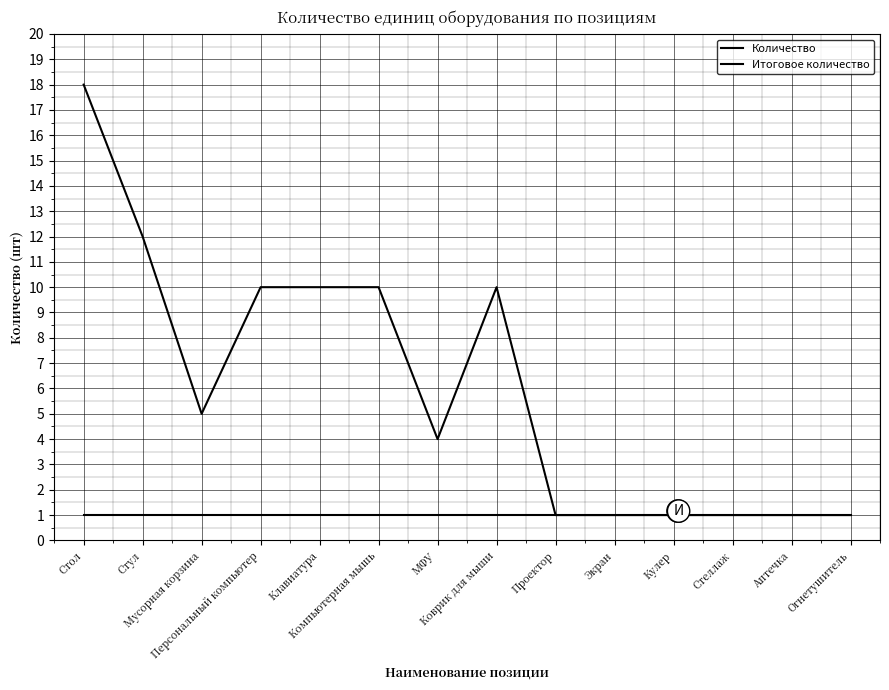

True or false: Итоговое количество and Количество intersect in this chart.

False